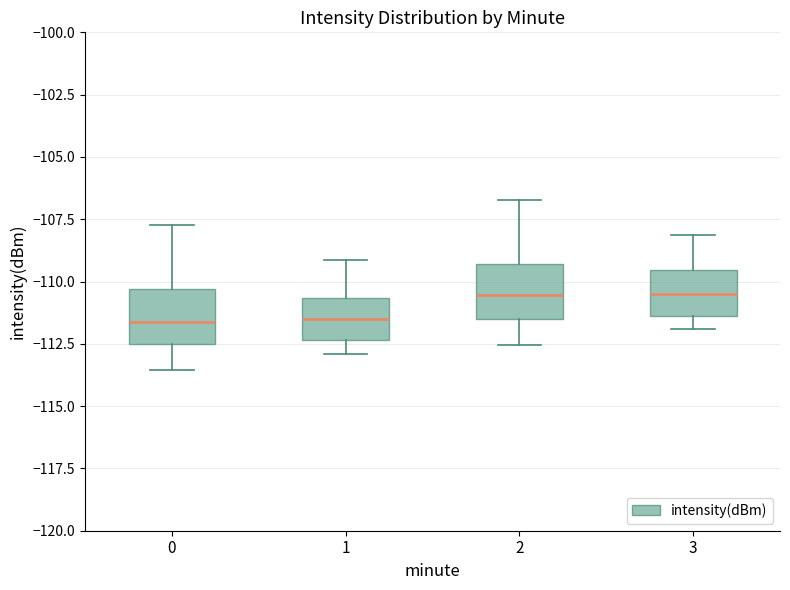

Reading left to right, transcribe this box plot: for each box, give where its median line is, the range the box spans, and where its two whiskers end, as read against the y-axis. The values are not printed on the chart, so give them approximately, as read against the axis.

0: median -111.5, box -112.5 to -110.5, whiskers -113.5 to -107.5
1: median -111.5, box -112.5 to -110.5, whiskers -113.0 to -109.0
2: median -110.5, box -111.5 to -109.5, whiskers -112.5 to -106.5
3: median -110.5, box -111.5 to -109.5, whiskers -112.0 to -108.0